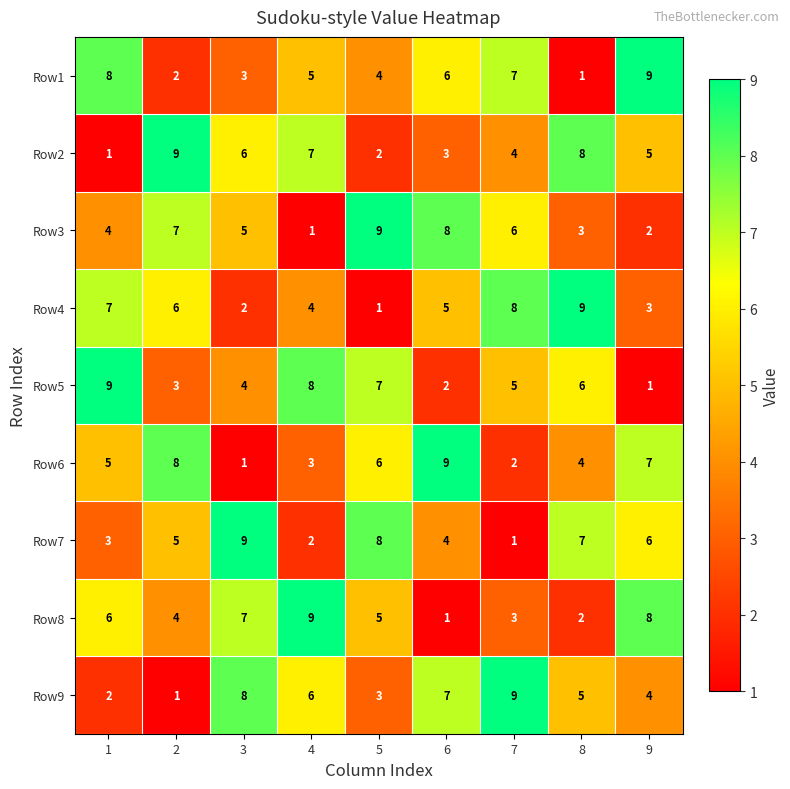

The Row4 series shows 6 at 2. True or false?

True